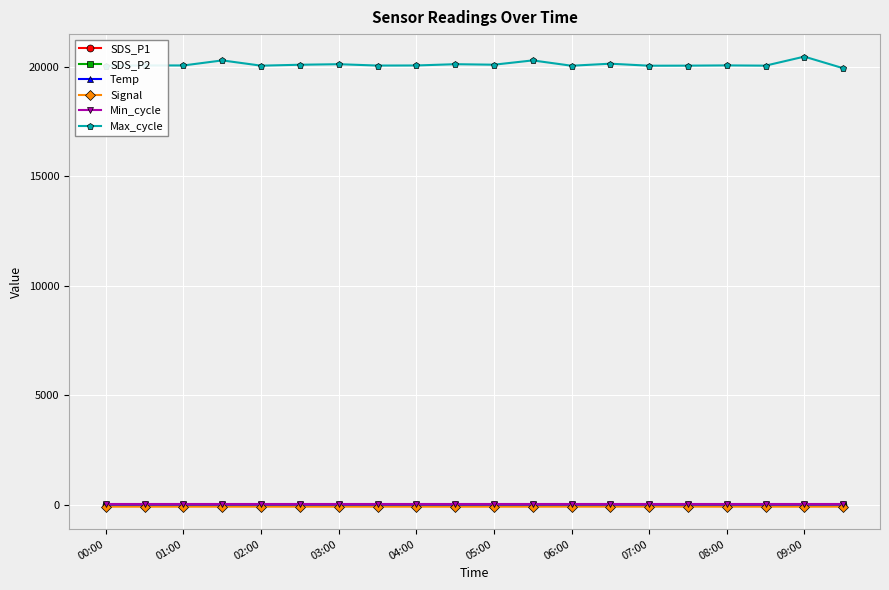

True or false: Temp has more than 0 interior local peaks.

True